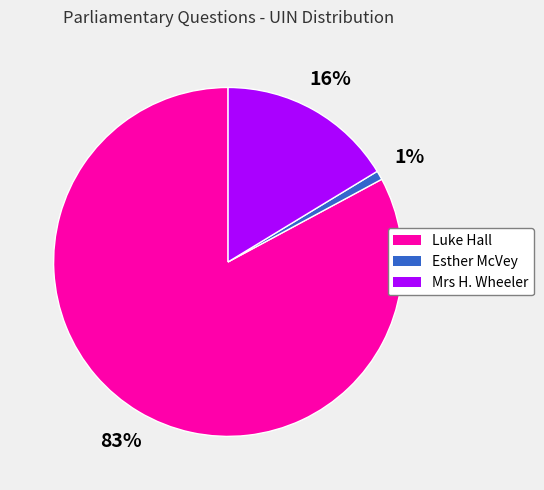

What percentage is the Esther McVey slice, to the nearest percent?

1%